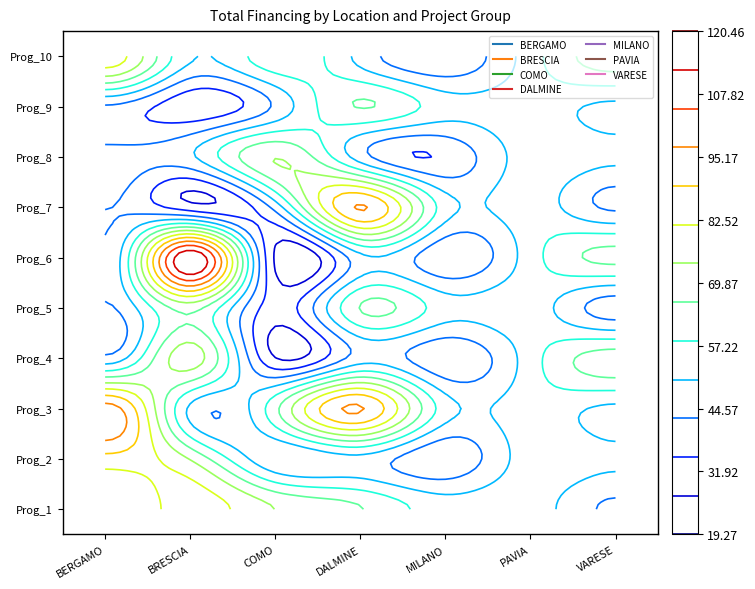

Is it true that BERGAMO equals 46312.5 at 7?

True